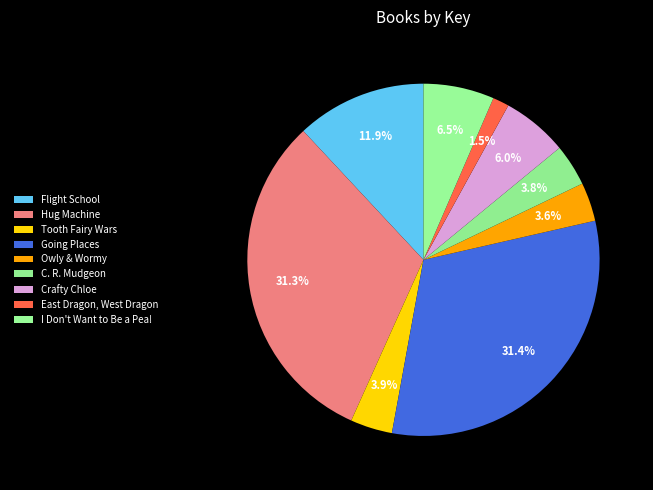

To the nearest percent, what is the difference between the largest and smallest slice percentages?

30%